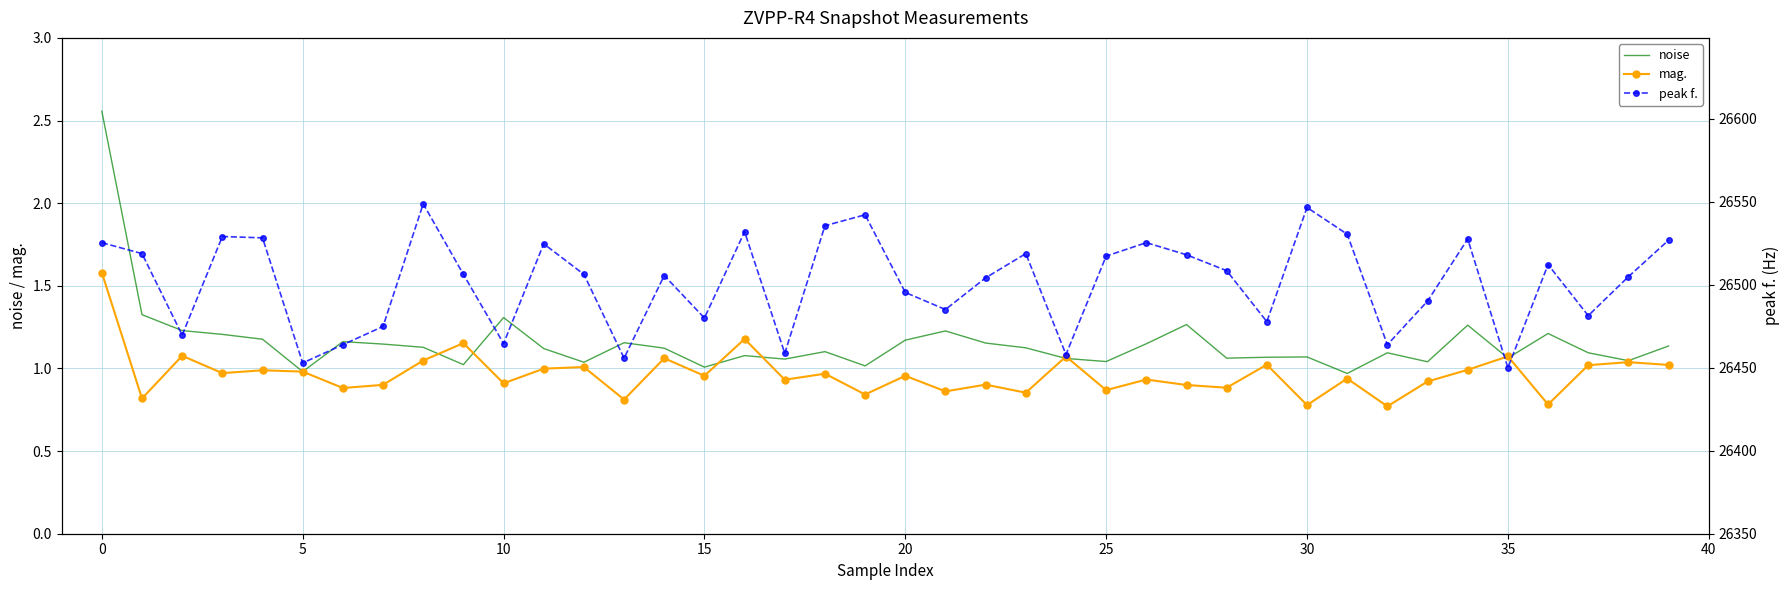

In noise, how many points are higher than both neighbors (excluding endpoints)?

11